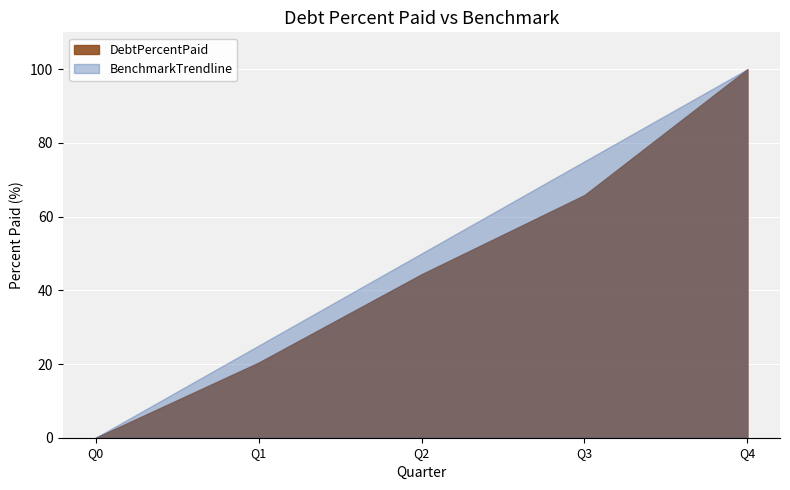

True or false: BenchmarkTrendline has a value of -43.7 at Q0.

False